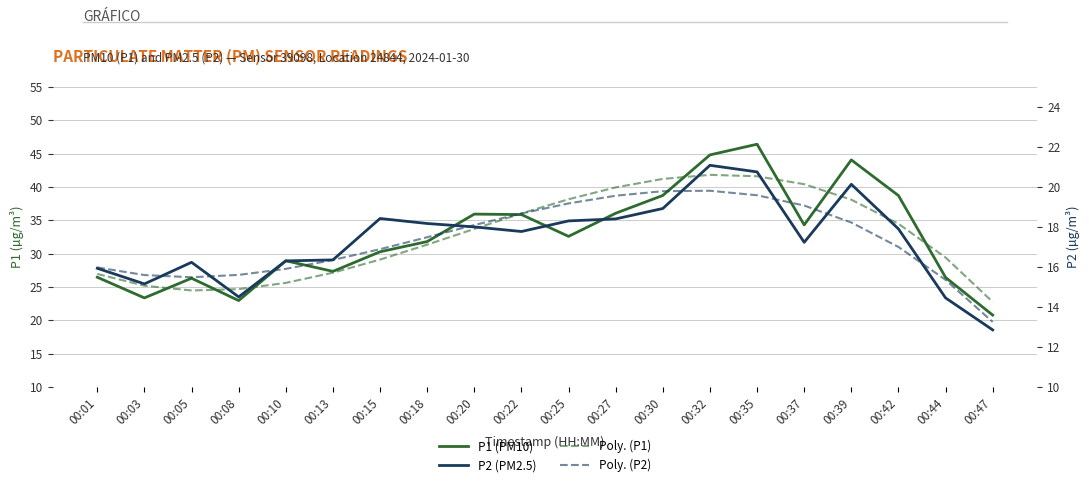

How many lines are shown in the chart?

4